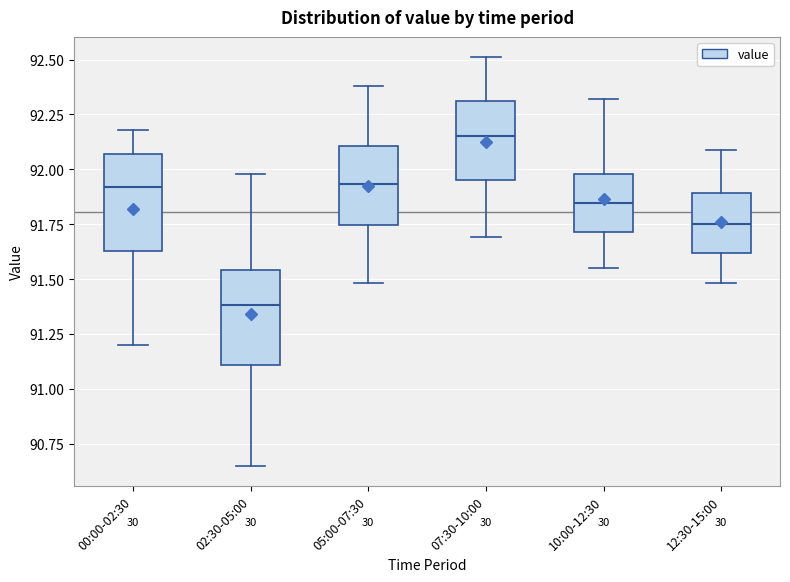

Where does the median line of the box for 12:30-15:00 sit on the y-axis? The values are not printed on the chart, so give them approximately, as read against the axis.

91.75